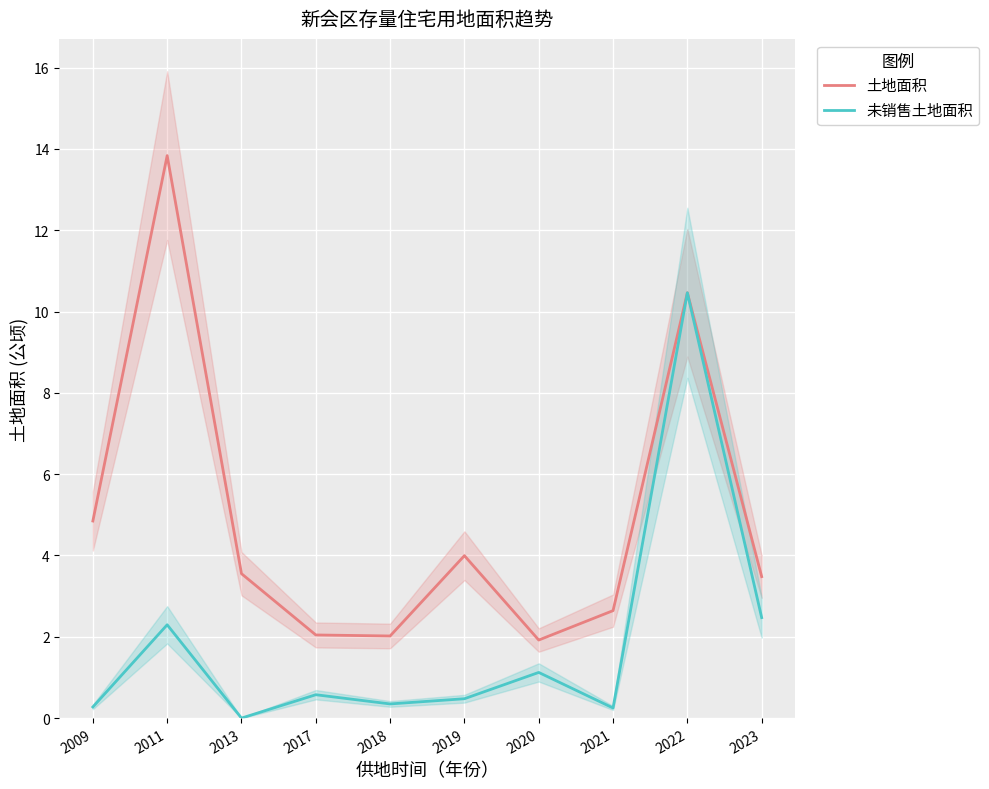

Which category has the highest value across all series?

2011